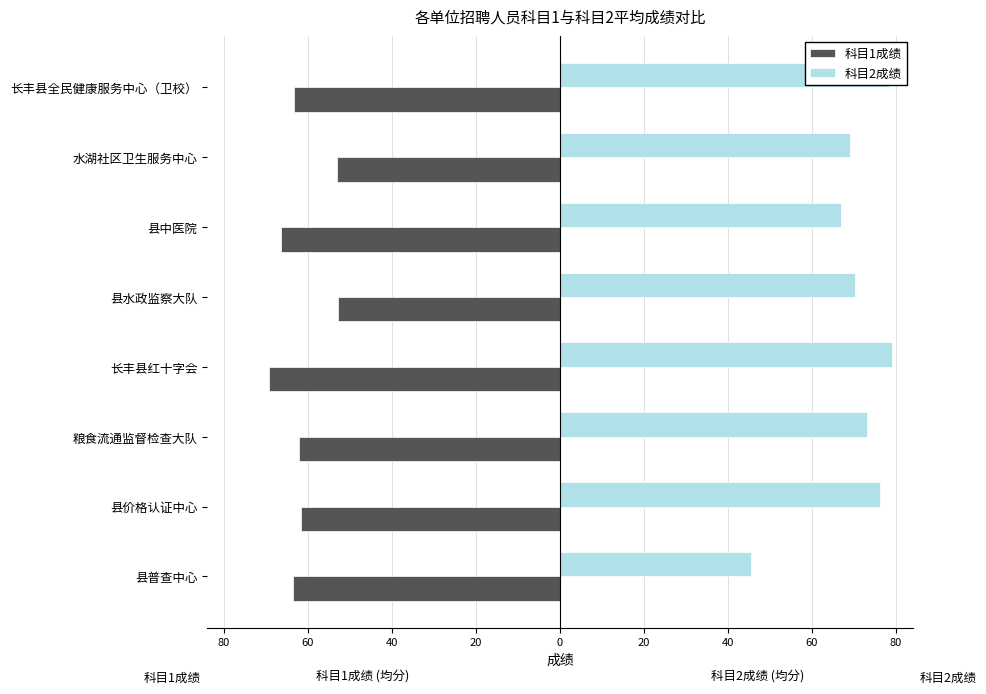

At how many categories does at least one series exceed 11?

8